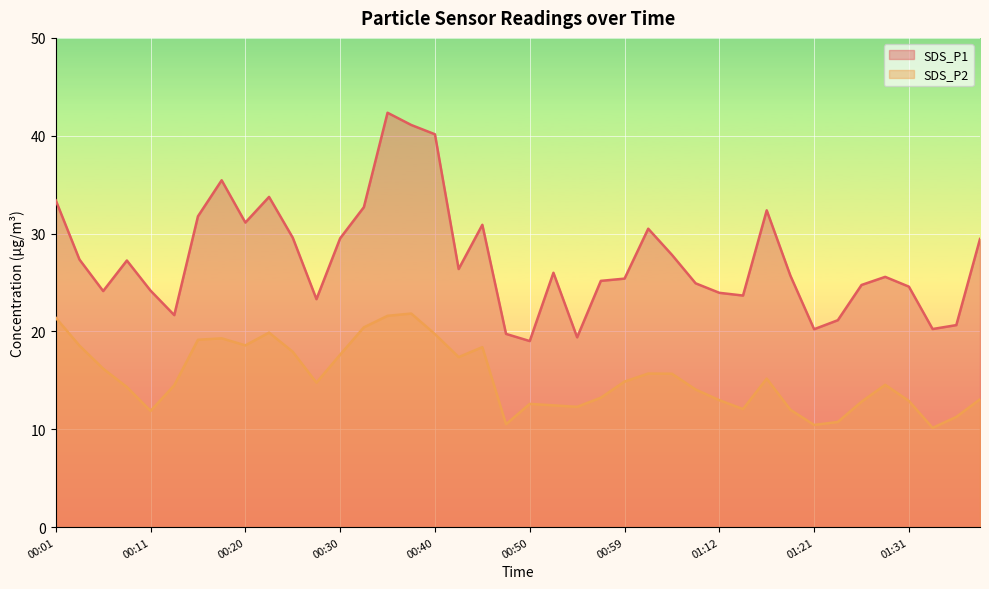

What is the maximum value for SDS_P2?

21.8